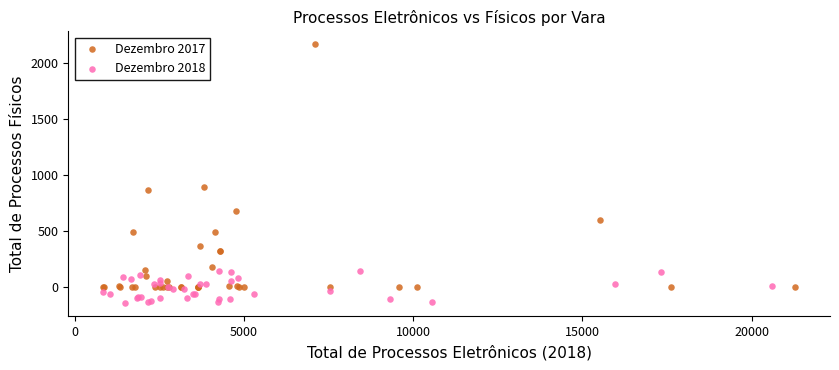

Which series has the widest spread of Y values?

Dezembro 2017